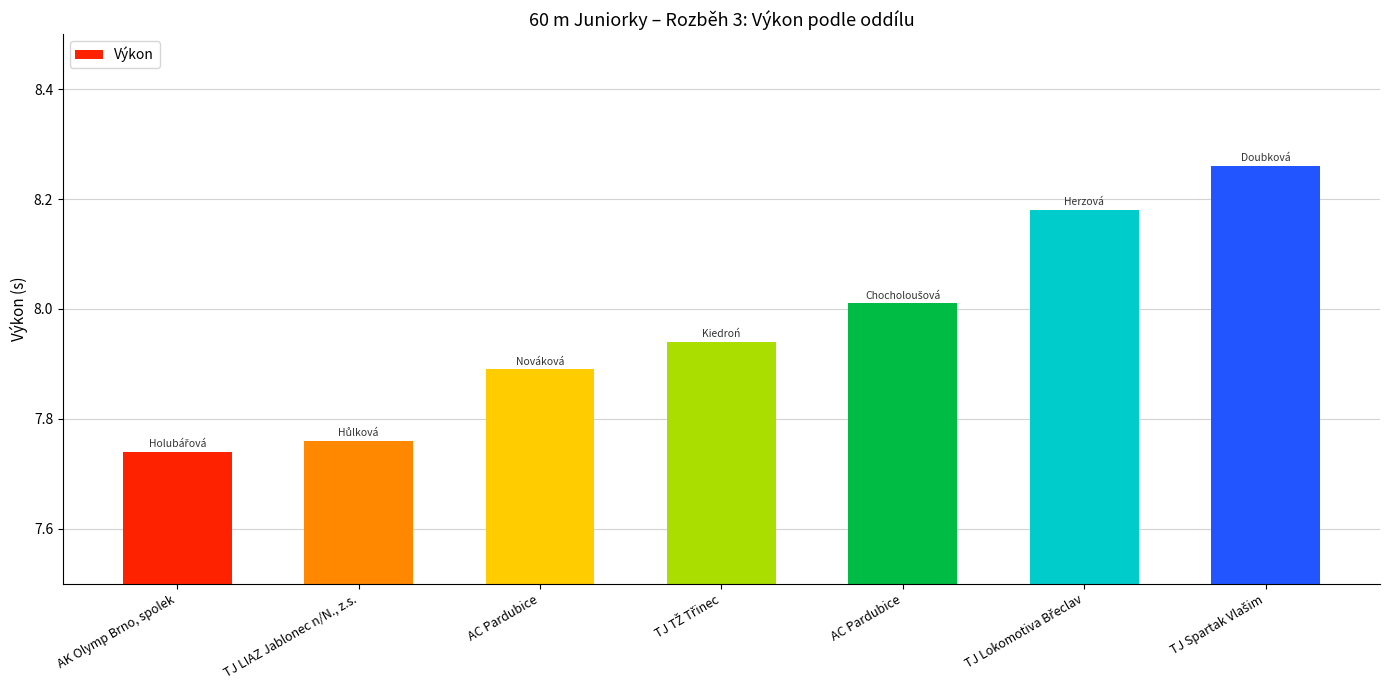

How many bars are there in total?

7